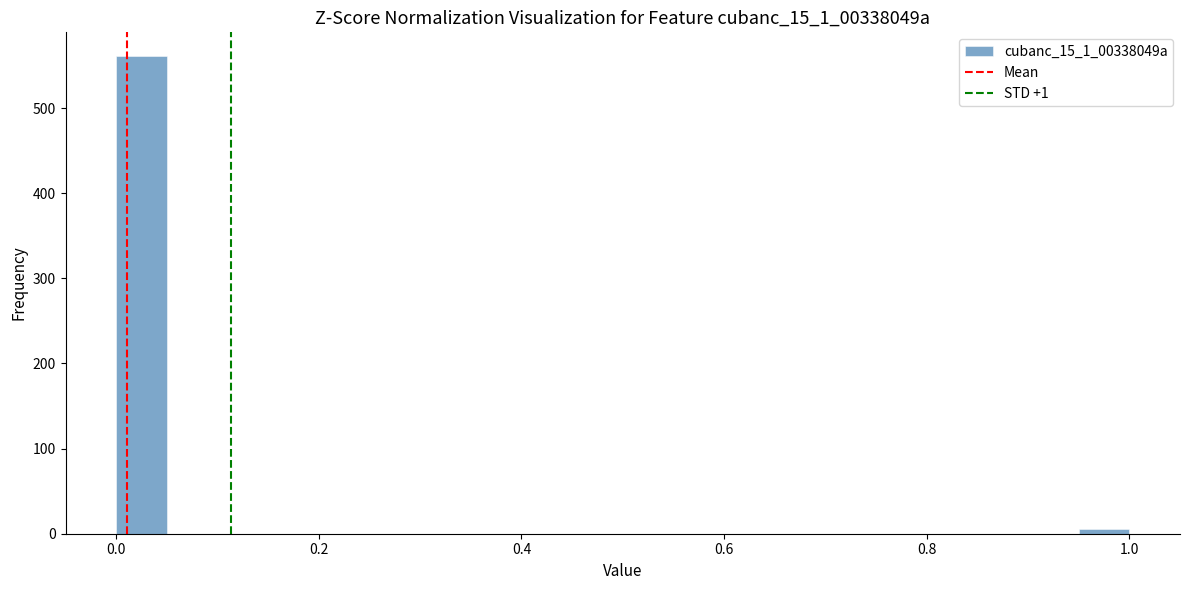

Read against the x-axis, roughly where is the centre of the tallest bar?

0.02